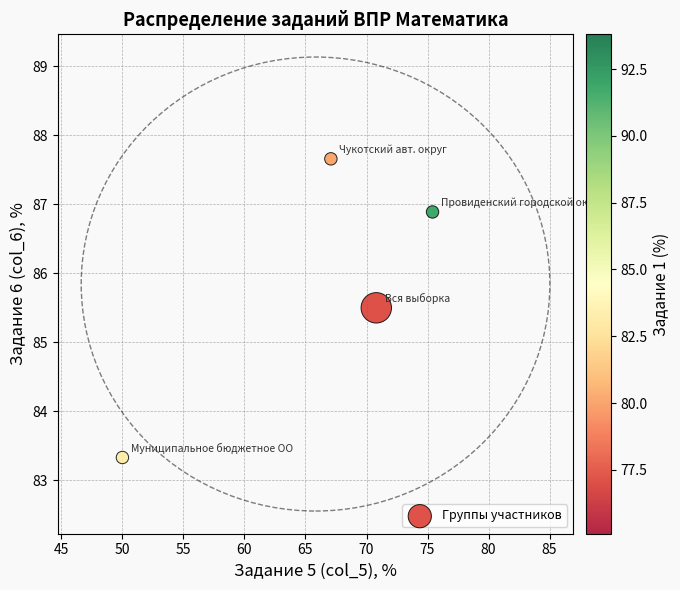

What is the range of X values (max minus min)?

25.4